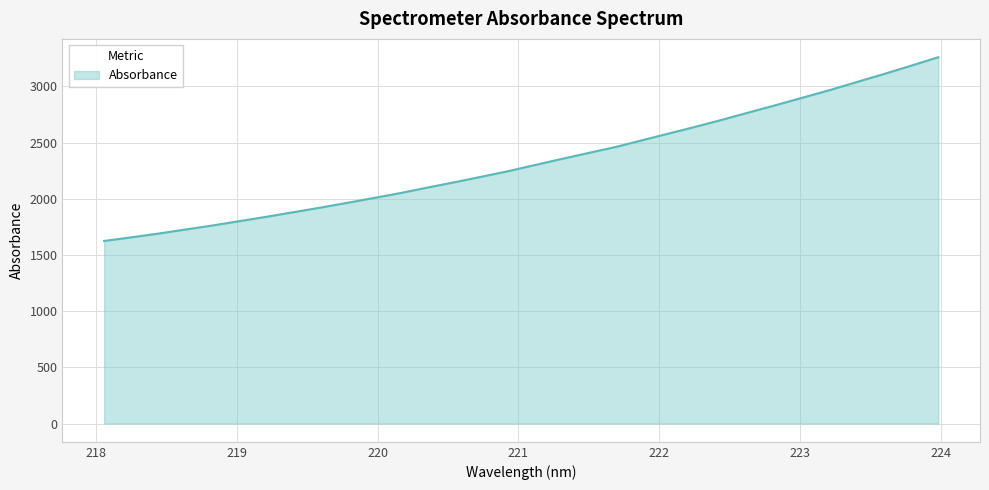

Reading left to right, what are all the values shown in this chart?

1624.8	1656.8	1690.0	1726.0	1761.6	1800.3	1839.0	1879.5	1920.3	1963.1	2006.6	2051.1	2099.6	2147.0	2195.8	2245.6	2300.7	2355.2	2408.5	2461.3	2522.2	2582.7	2642.9	2706.1	2771.8	2836.6	2903.6	2970.0	3041.8	3112.3	3185.5	3260.3